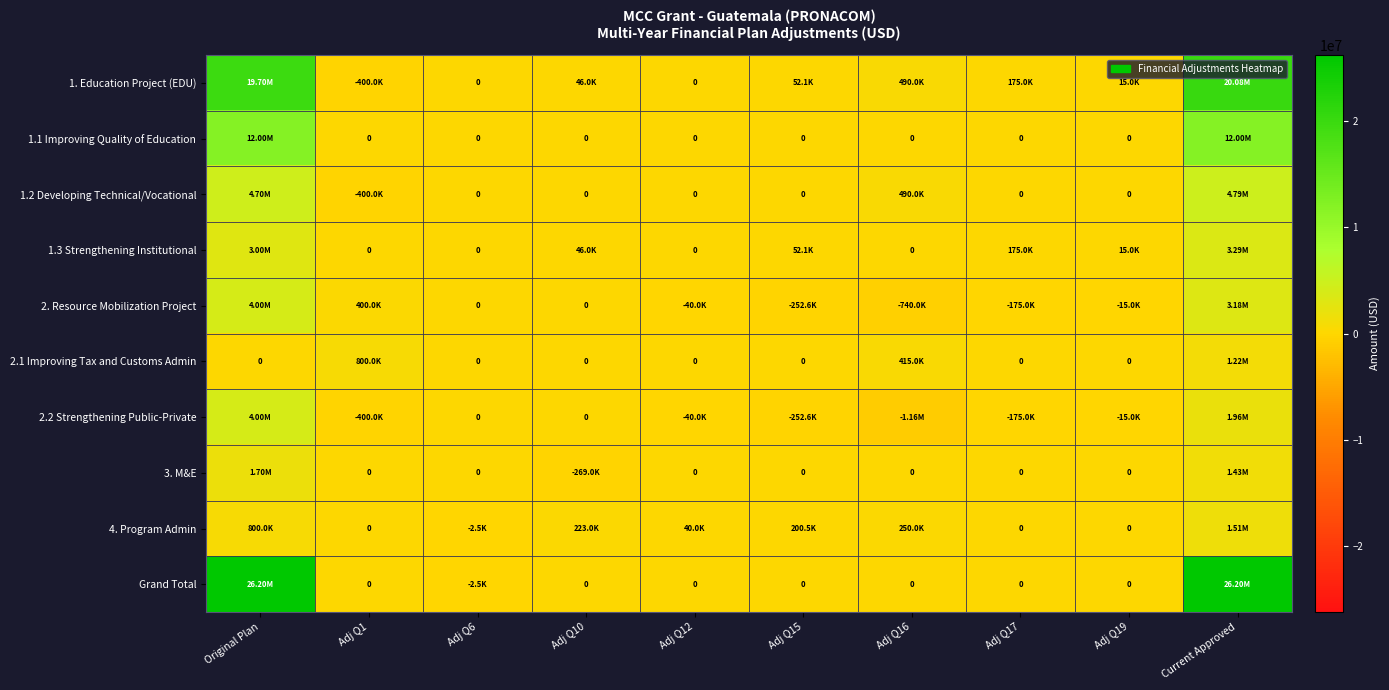

What is the maximum value for 1.1 Improving Quality of Education?

12000000